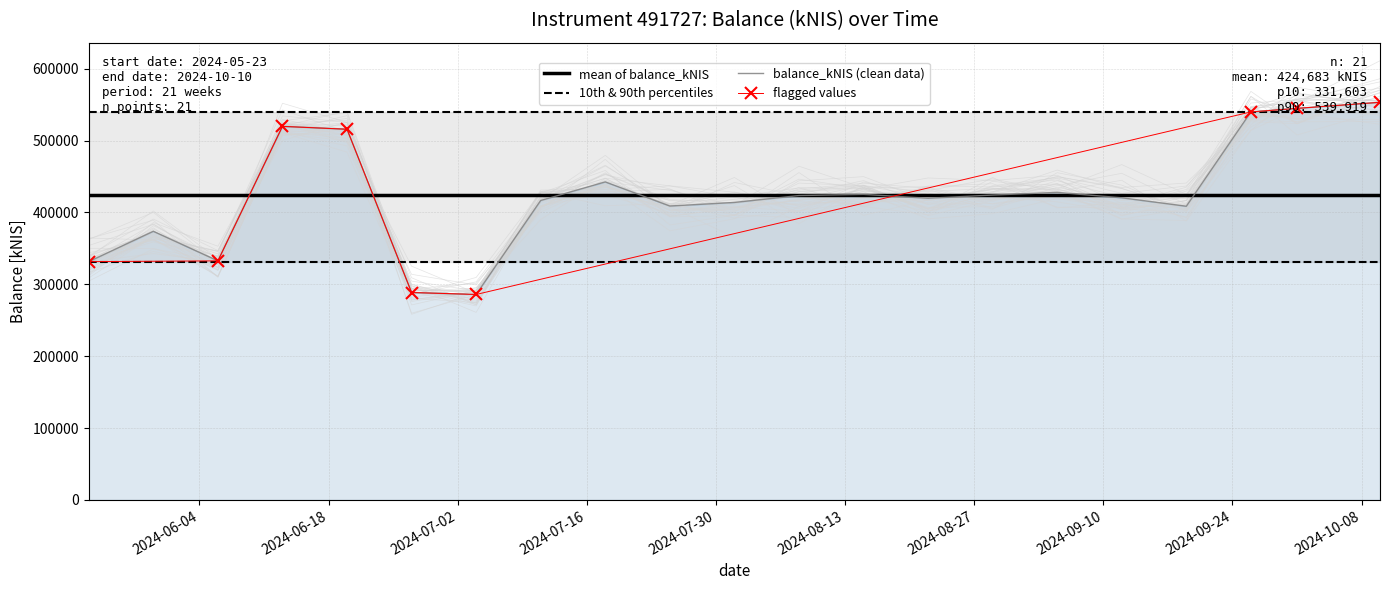

Reading left to right, list all the values displayed in this chart.

2024-05-23=331603.4	2024-05-30=373810.5	2024-06-06=332671.9	2024-06-13=519839.5	2024-06-20=515830.6	2024-06-27=288625.9	2024-07-04=285890.3	2024-07-11=416693.1	2024-07-18=442536.5	2024-07-25=408976.0	2024-08-01=413964.7	2024-08-08=423546.1	2024-08-15=425205.0	2024-08-22=419793.8	2024-08-29=424258.1	2024-09-05=427906.3	2024-09-12=420438.9	2024-09-19=408672.0	2024-09-26=539919.1	2024-10-01=544856.7	2024-10-10=553309.1